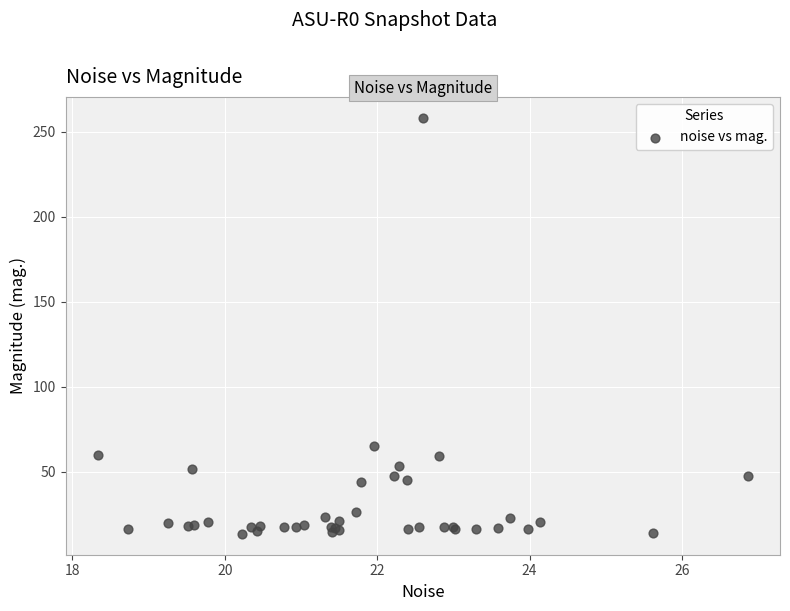

What Y value in the scatter plot is closest to 135?

65.4